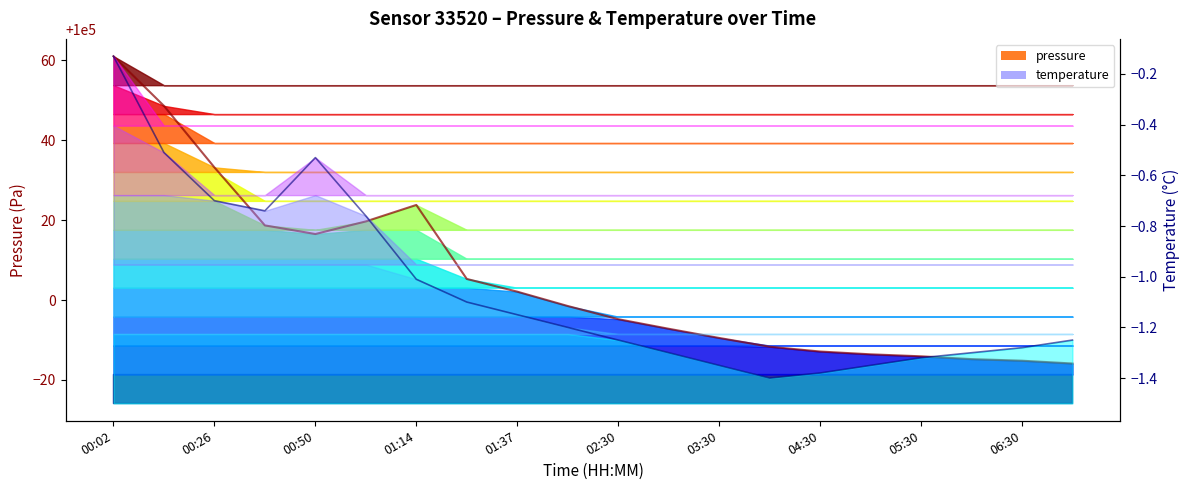

List the series in order of their peak value, highest first.

pressure, temperature